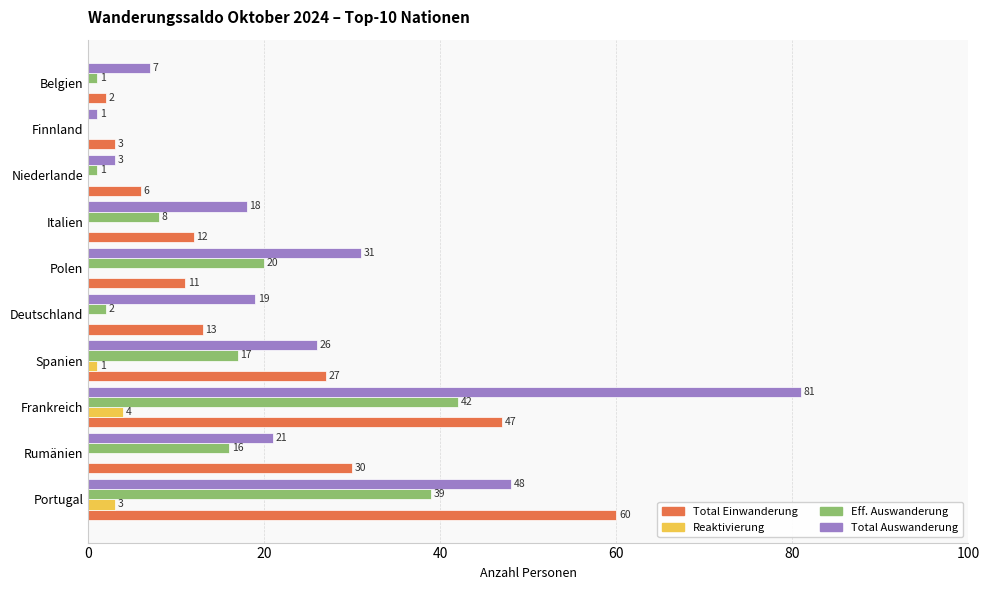

The value of Total Einwanderung at Rumänien is 12. True or false?

False